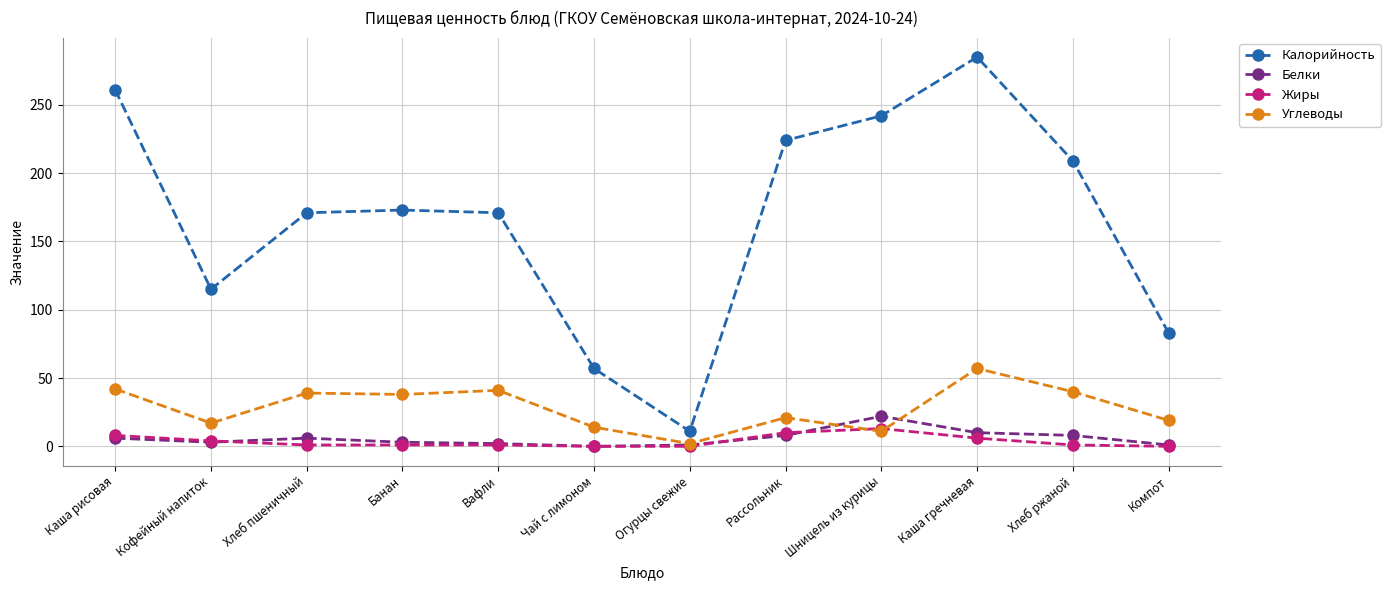

How many distinct data groups are displayed?

4